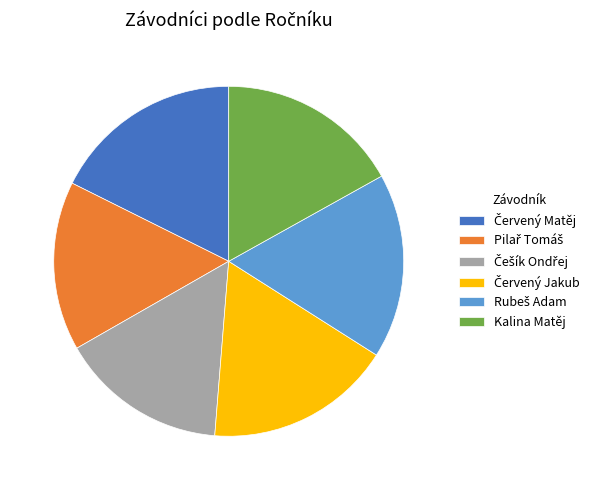

Is there a majority slice in this chart?

No